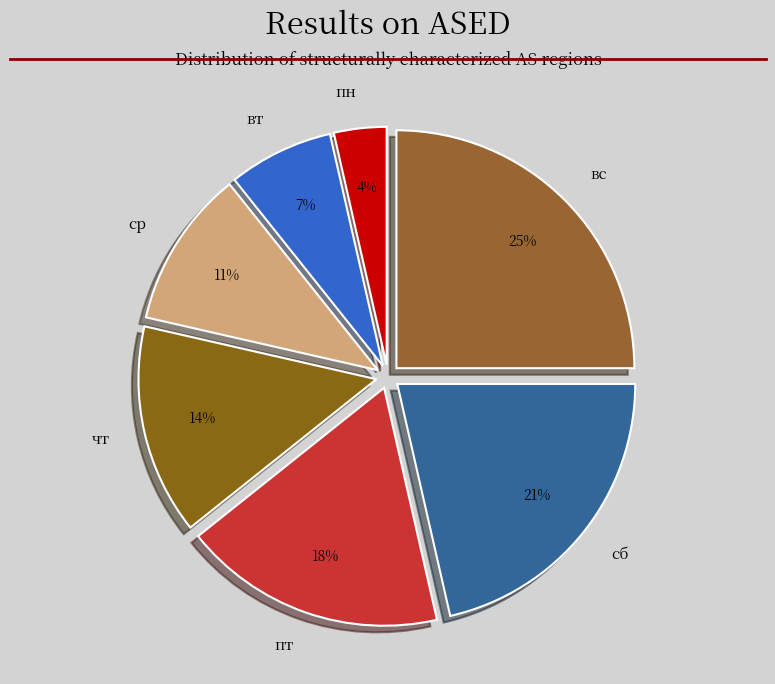

The вт slice represents 22% of the pie. True or false?

False